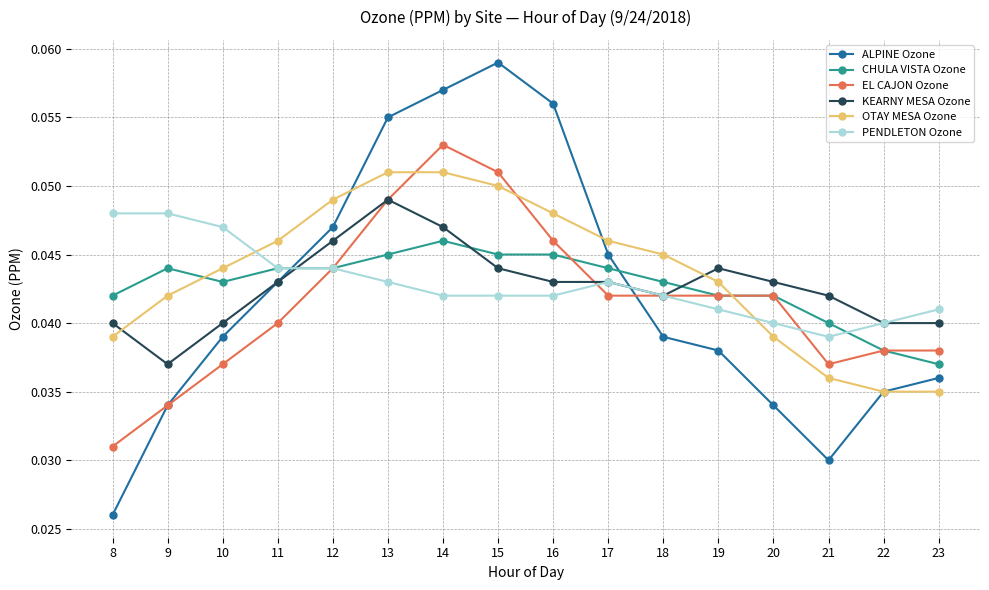

Which label corresponds to the smallest value in the chart?

8